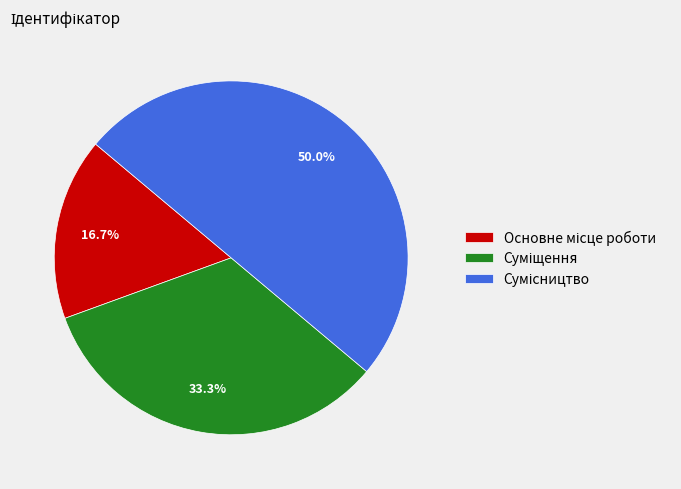

How many segments does this pie chart have?

3